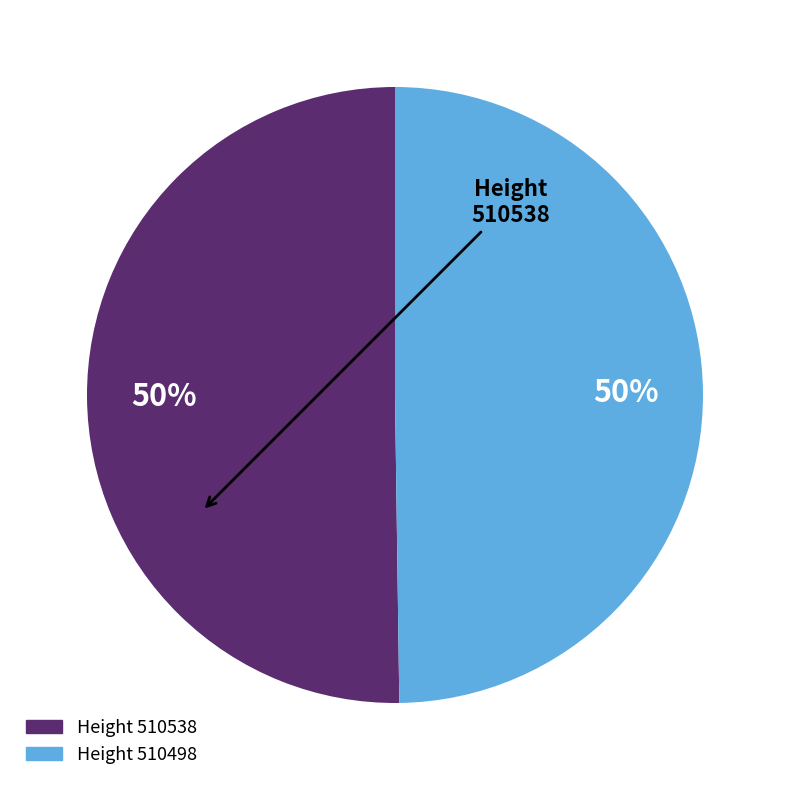

To the nearest percent, what is the average slice percentage?

50%